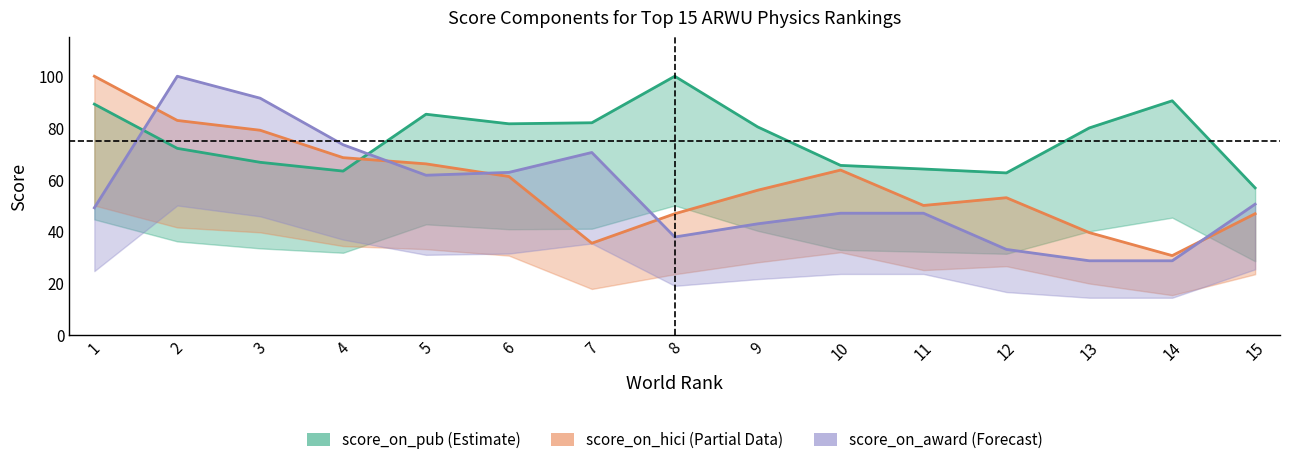

Count the number of categories in the chart.

15